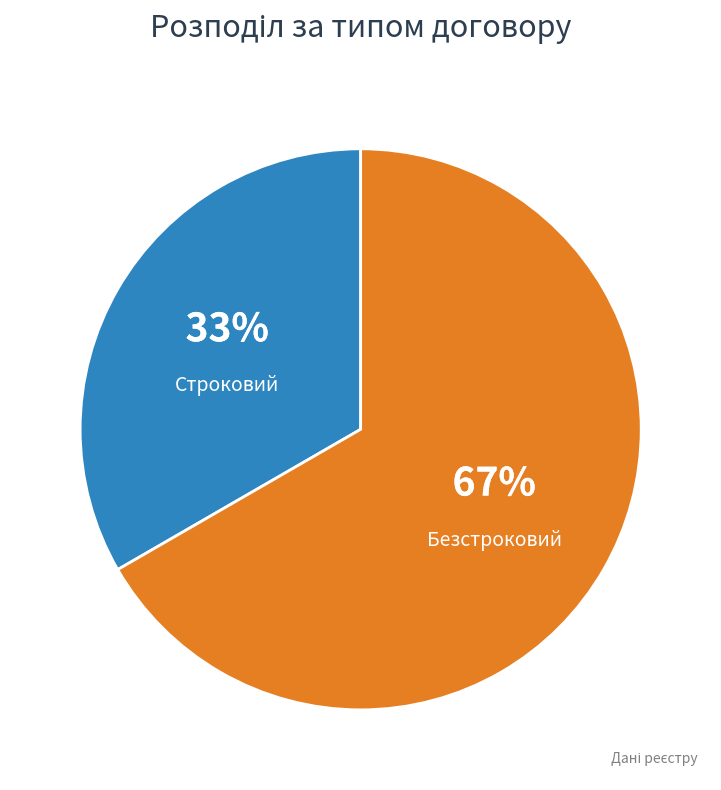

To the nearest percent, what portion does Безстроковий represent?

67%